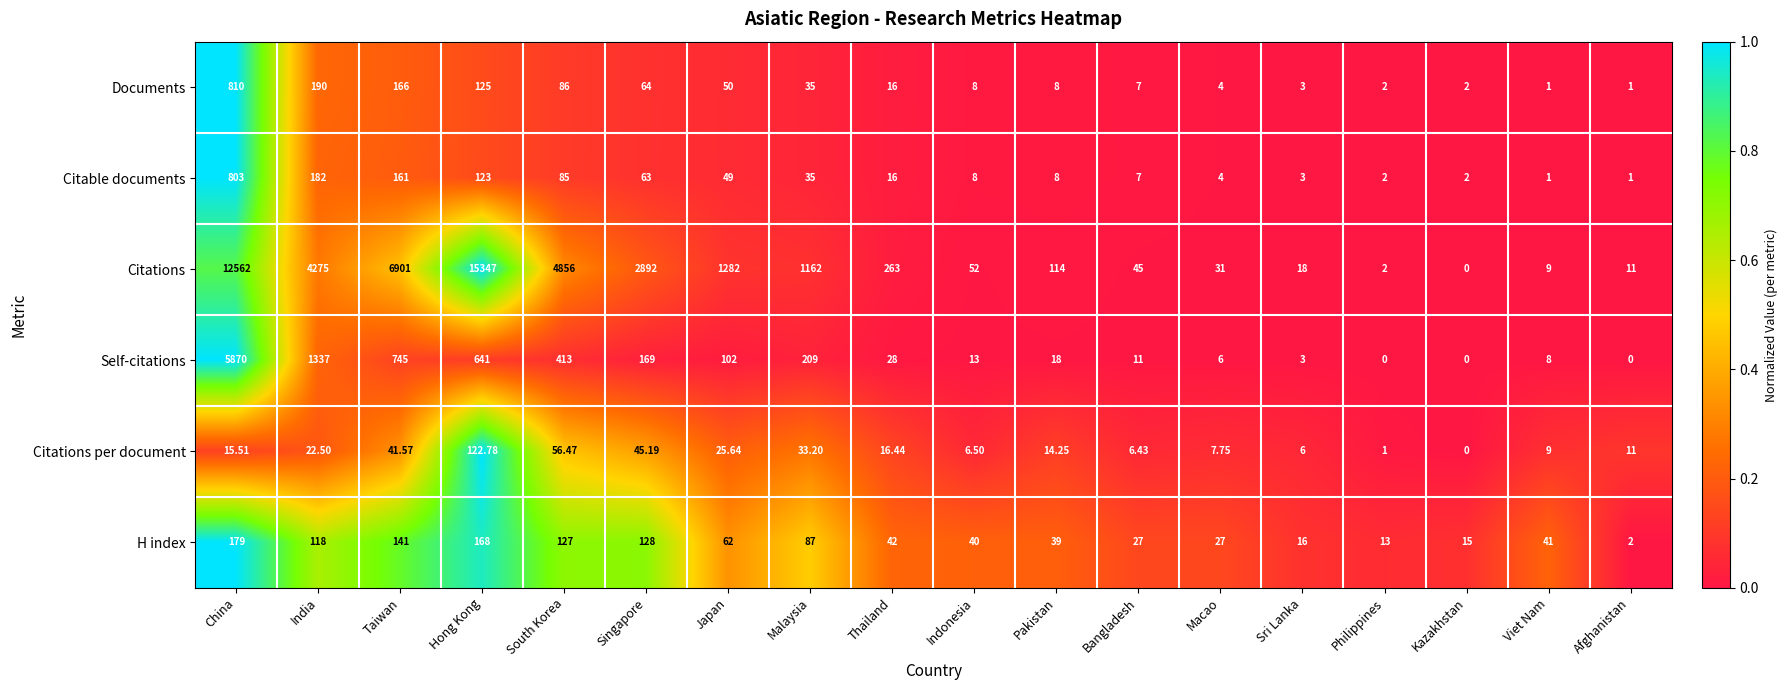

Where is Documents nearest to the value 405?

India